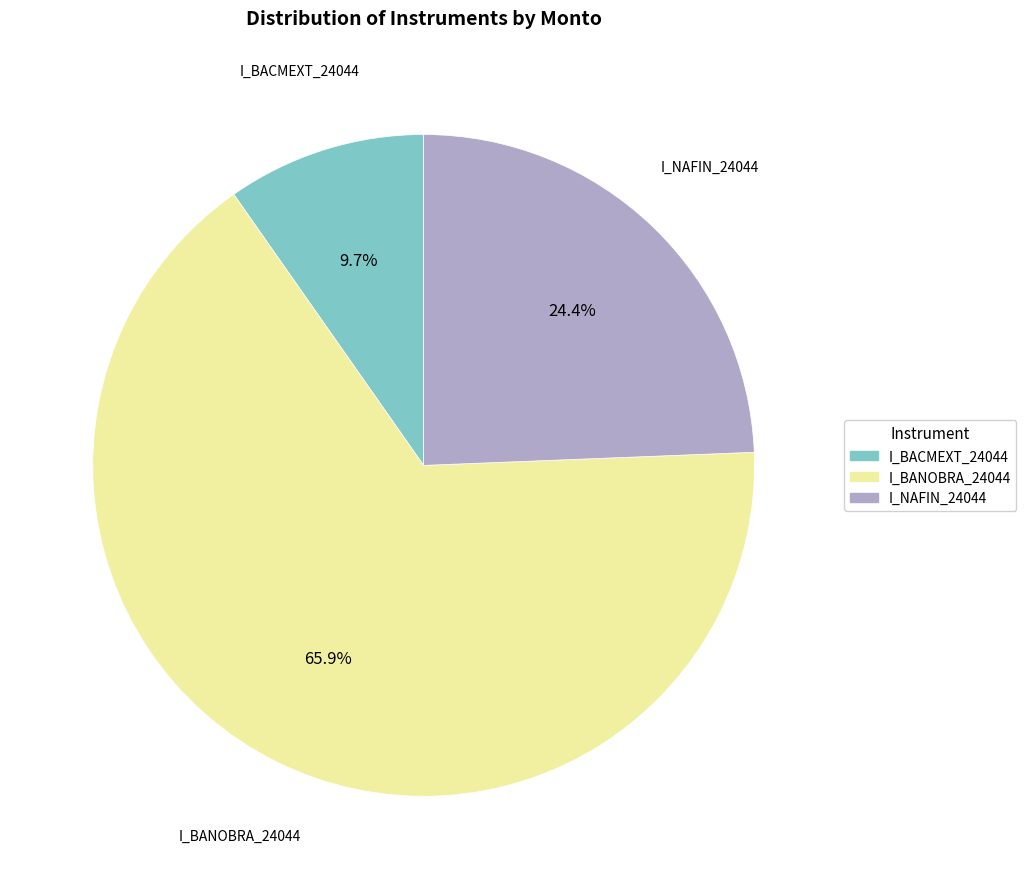

To the nearest percent, what is the difference between the I_NAFIN_24044 and I_BACMEXT_24044 slice percentages?

15%